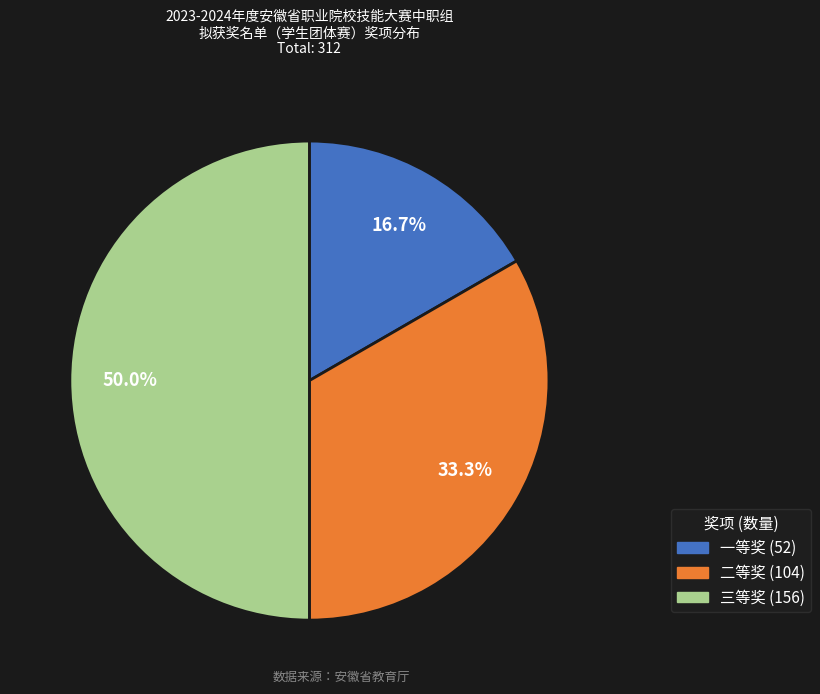

Count the number of slices in the pie.

3